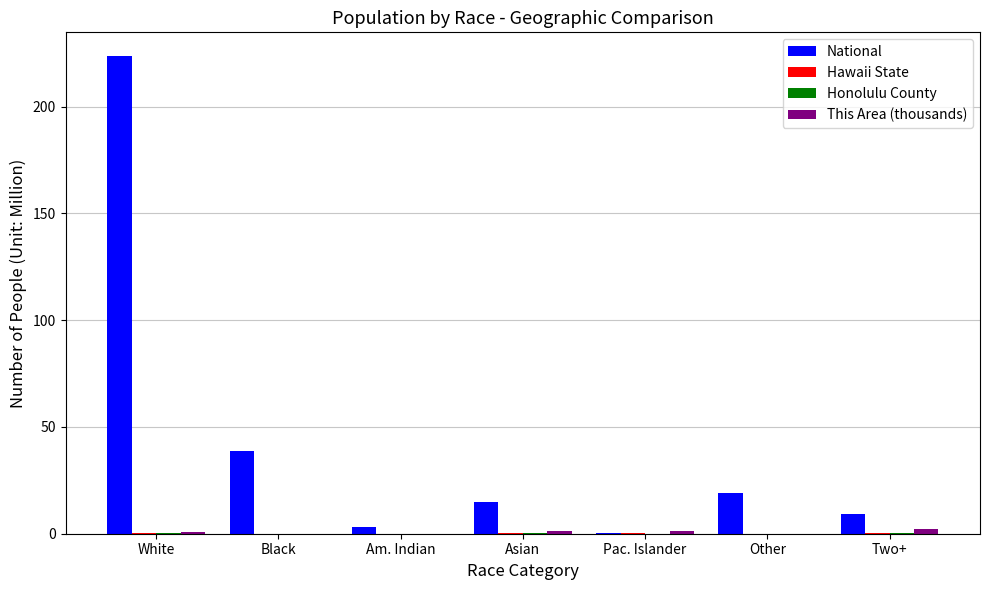

Where is National nearest to the value 112?

Black